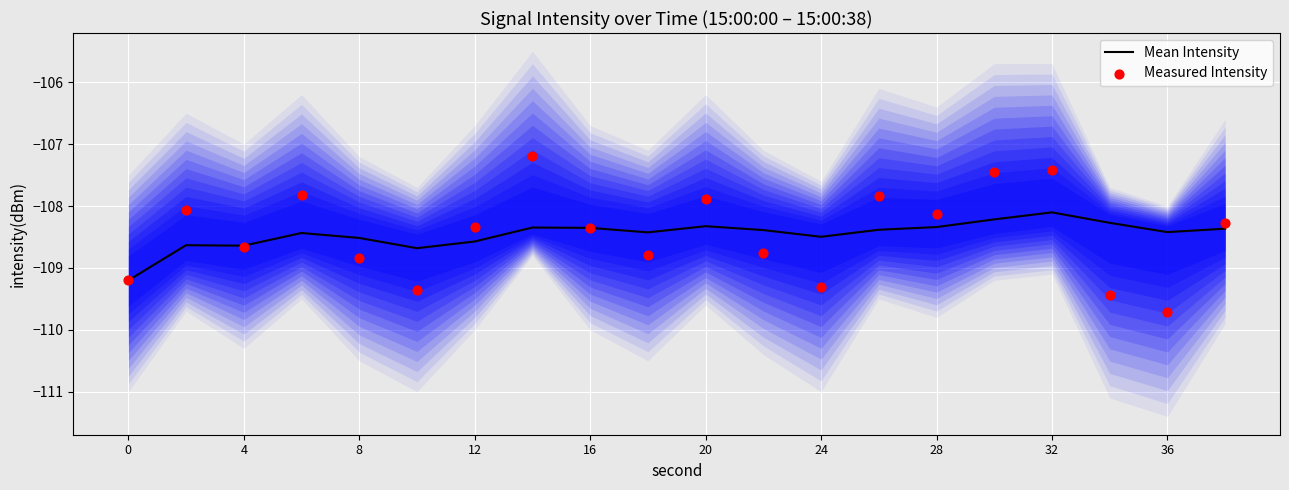

Which series reaches the minimum Y coordinate?

Measured Intensity